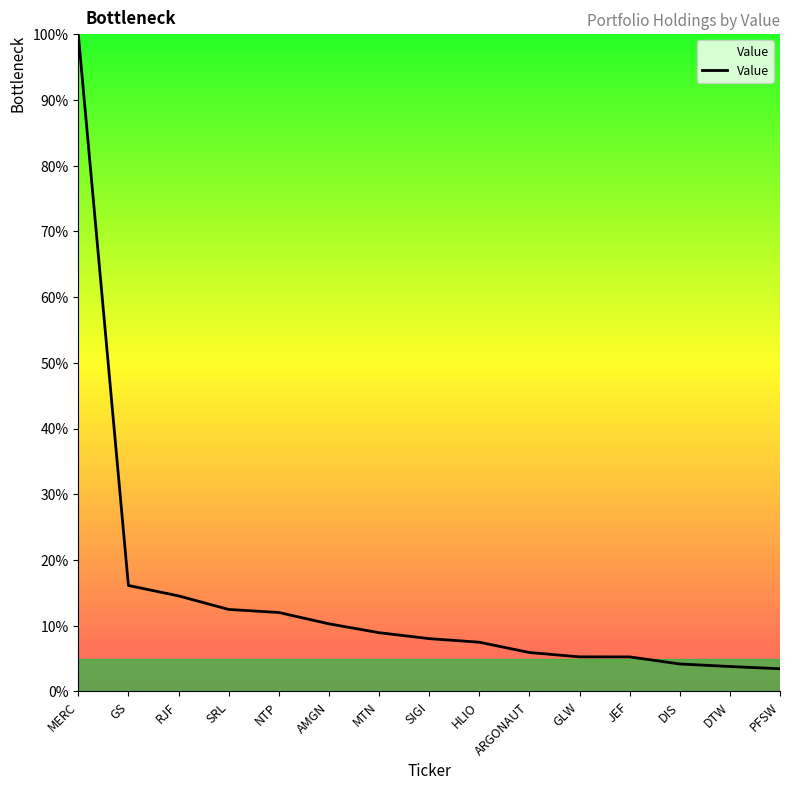

True or false: the data shows 7.5 at HLIO.

True